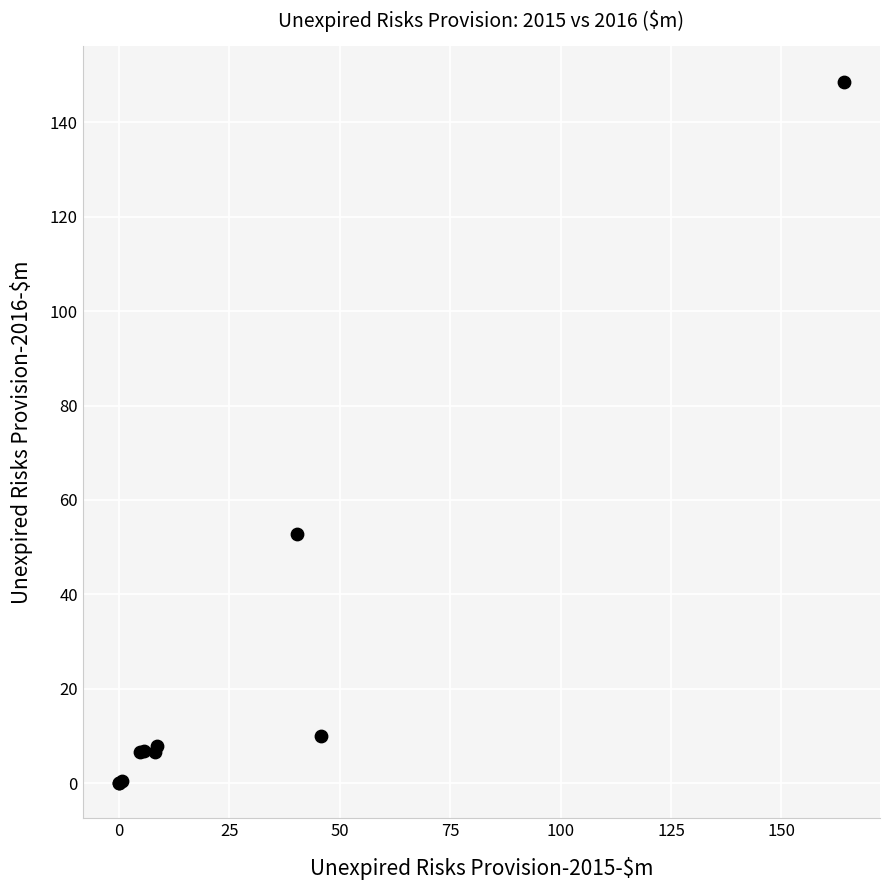

What Y value in the scatter plot is closest to 74?

52.9